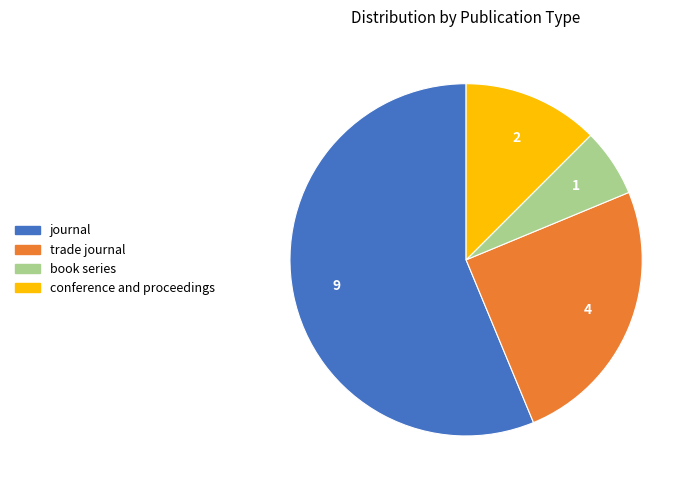

Count the number of slices in the pie.

4